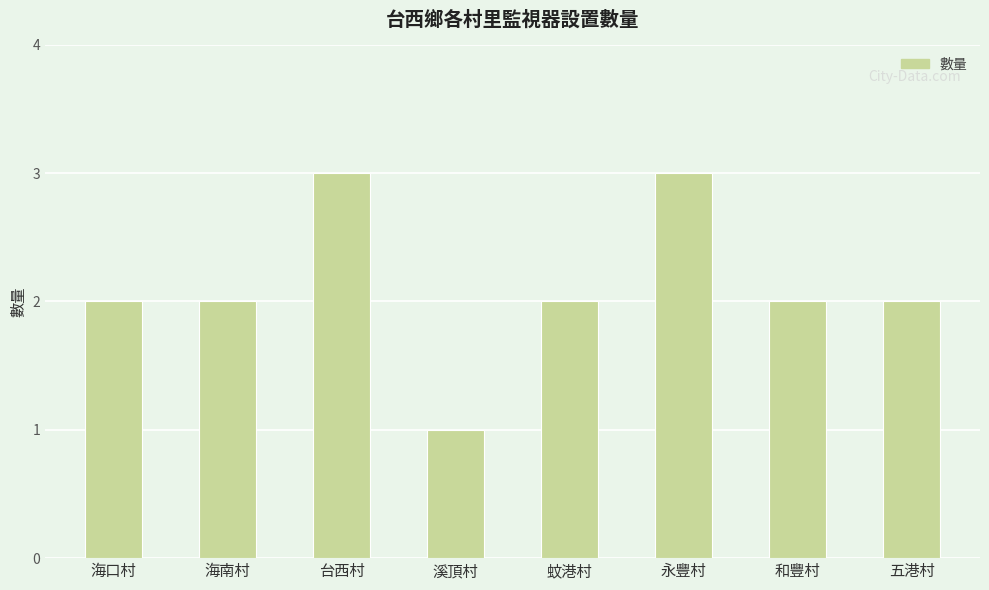

Approximately how many times larger is the value at 永豐村 compared to 蚊港村?

1.5